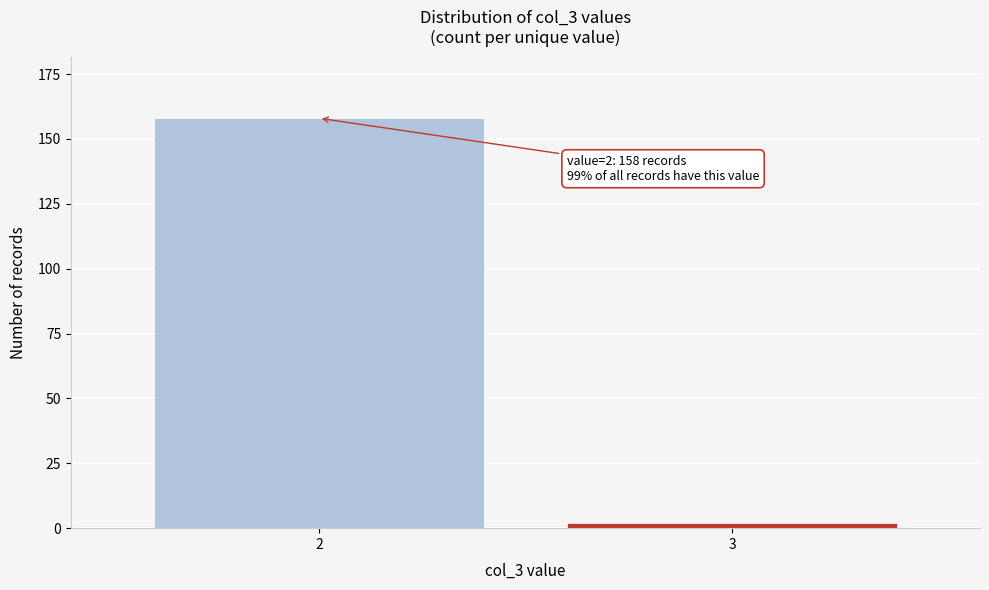

Reading right to left, extract all data points from this chart.

3=2	2=158